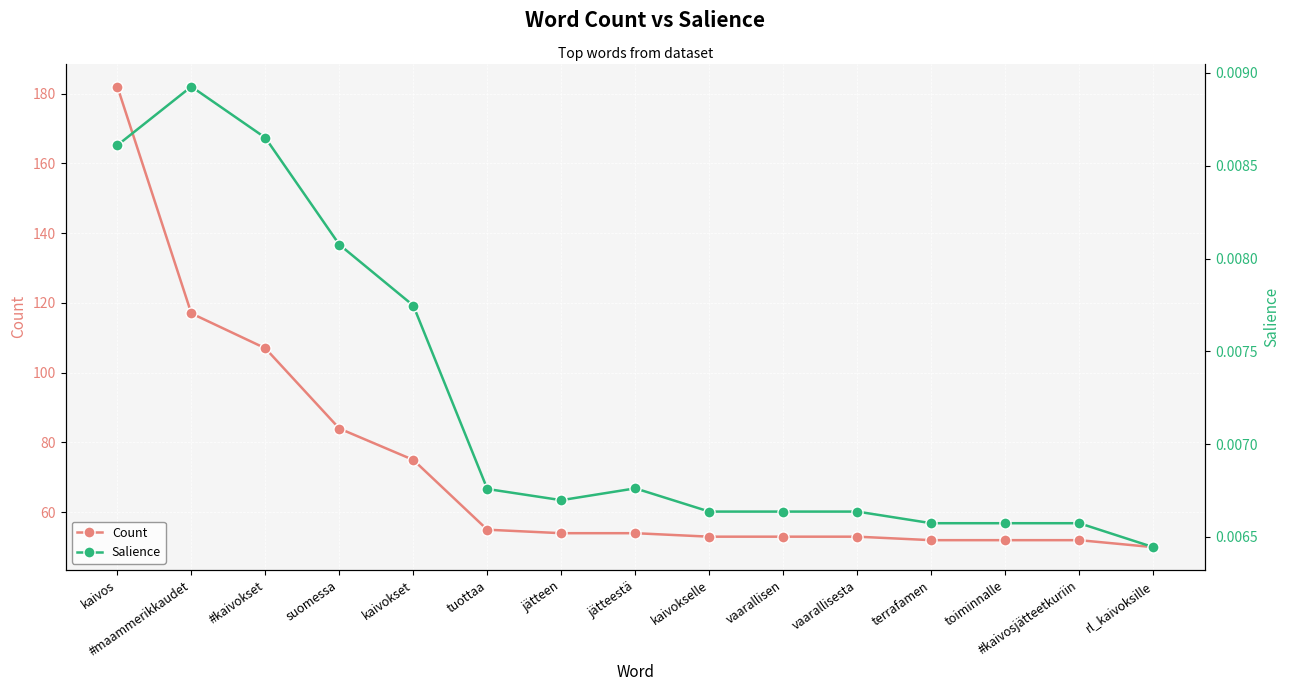

At vaarallisen, list the series in order from largest to smallest.

Count, Salience